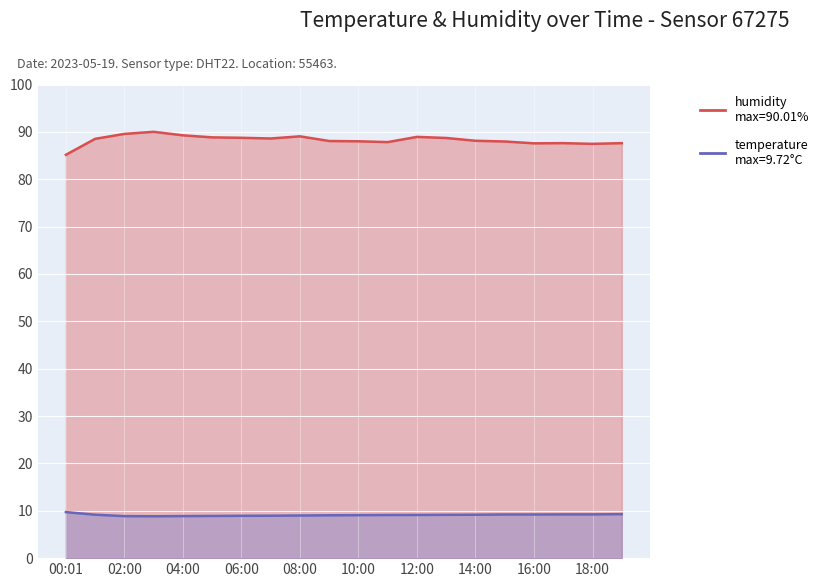

What is the smallest value displayed?

8.8